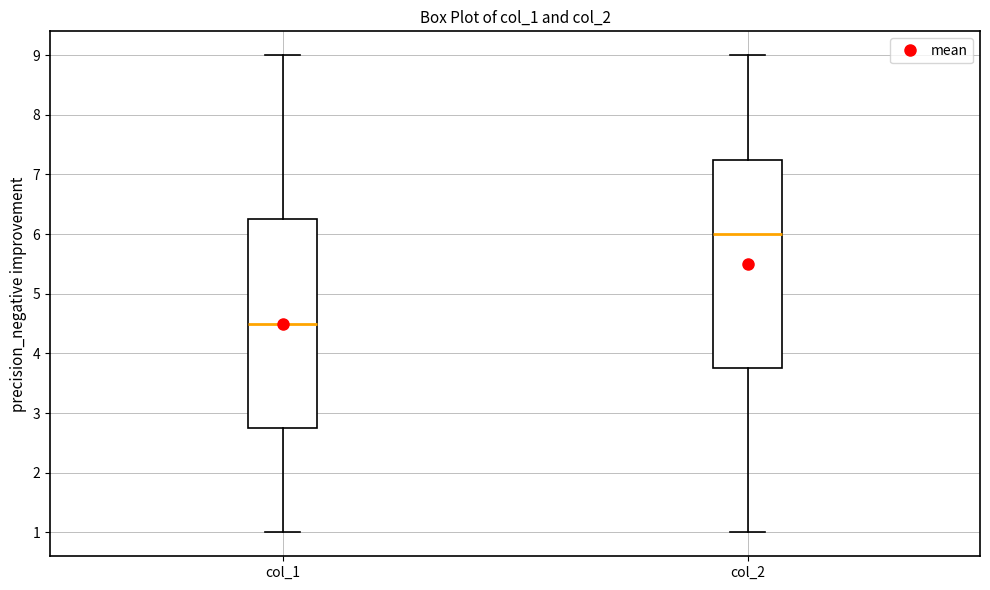

Reading left to right, transcribe this box plot: for each box, give where its median line is, the range the box spans, and where its two whiskers end, as read against the y-axis. The values are not printed on the chart, so give them approximately, as read against the axis.

col_1: median 4.5, box 2.8 to 6.3, whiskers 1.0 to 9.0
col_2: median 6.0, box 3.8 to 7.3, whiskers 1.0 to 9.0